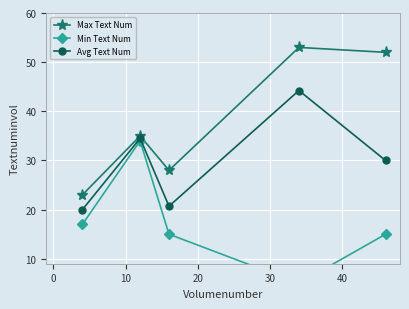

How many lines are shown in the chart?

3